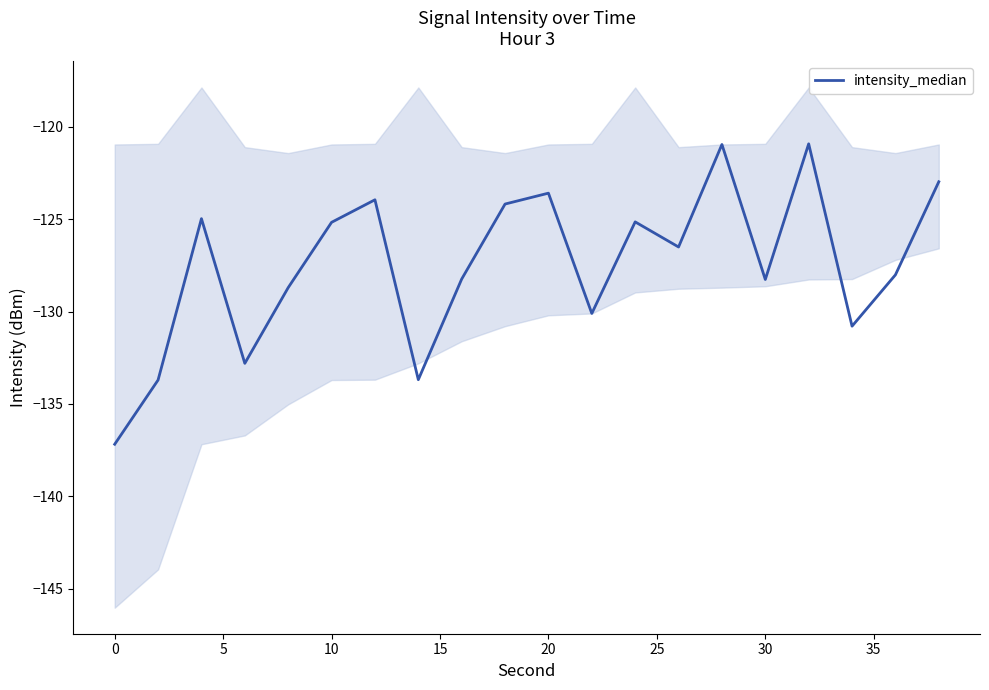

Does the chart display data point markers on the line(s)?

No